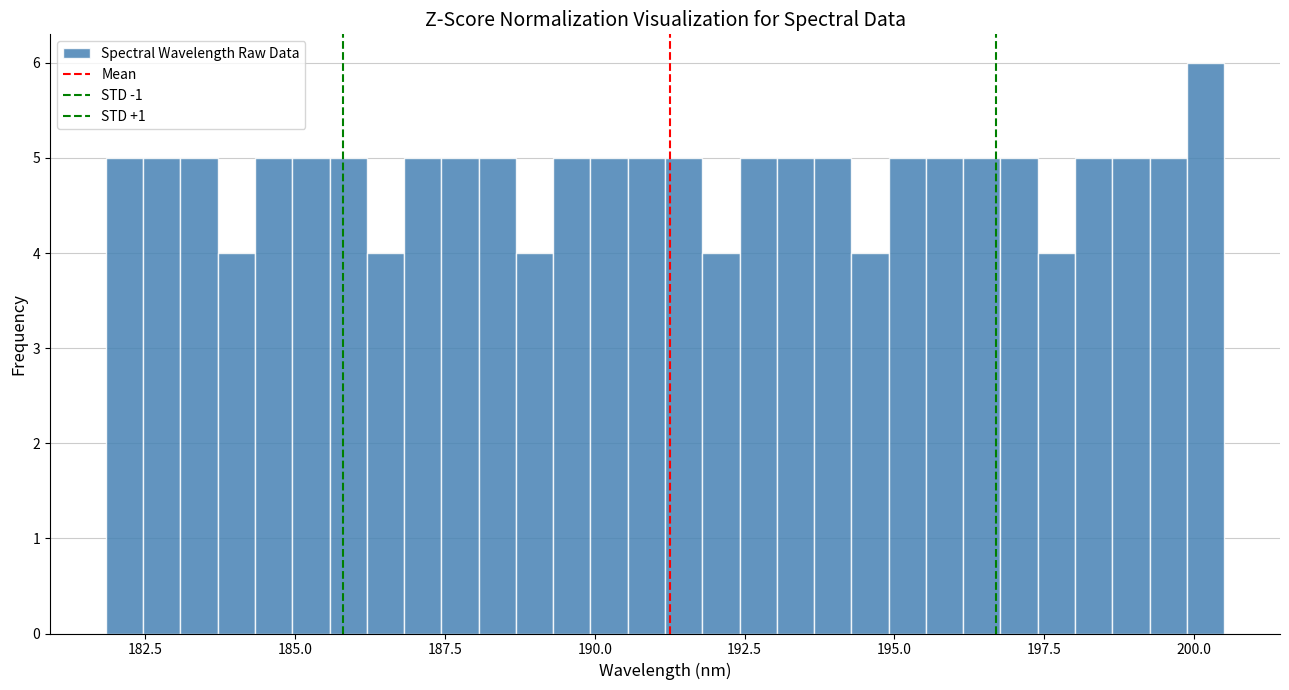

Around what value on the x-axis is the tallest bar? Give the approximate position of its centre, as read against the axis.

200.0